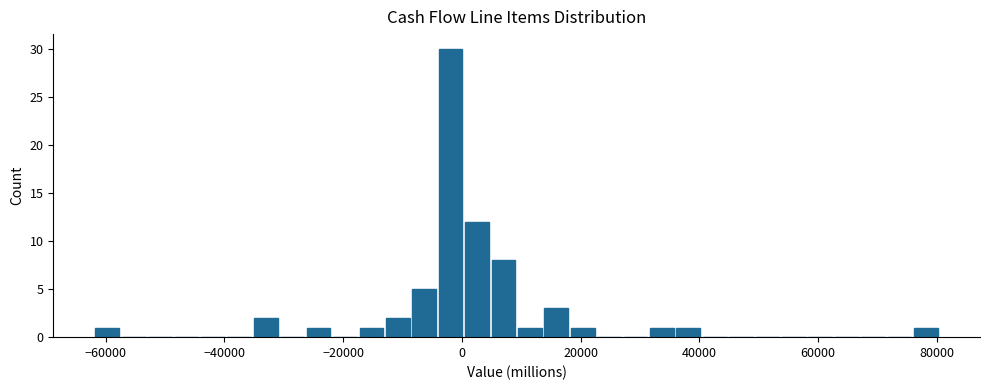

Around what value on the x-axis is the tallest bar? Give the approximate position of its centre, as read against the axis.

-2000